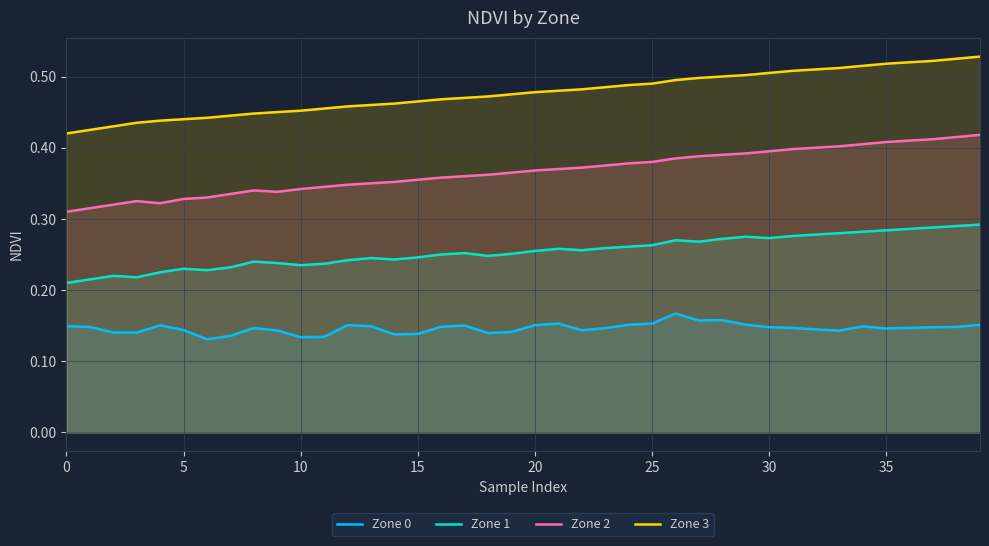

What is the label of the 27th point from the left?

26